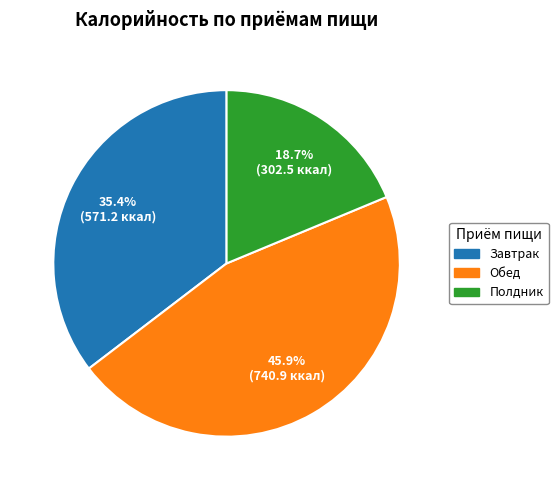

What percentage do Полдник and Завтрак together represent?

54.1%